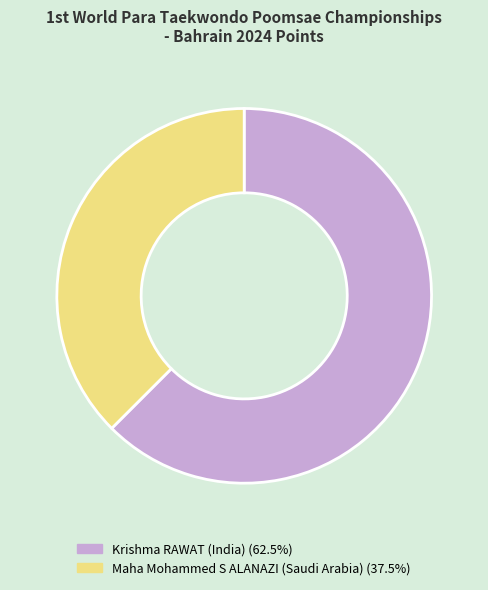

What is the largest slice in the pie chart?

Krishma RAWAT (India)